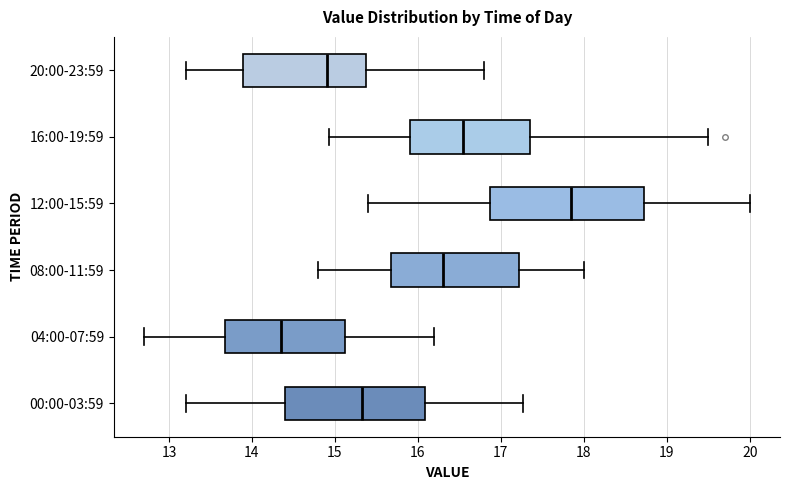

Reading bottom to top, read every box against the x-axis: the position of its median line, the range the box covers, and the ends of its whiskers. The values are not printed on the chart, so give them approximately, as read against the axis.

00:00-03:59: median 15.3, box 14.4 to 16.1, whiskers 13.2 to 17.3
04:00-07:59: median 14.4, box 13.7 to 15.1, whiskers 12.7 to 16.2
08:00-11:59: median 16.3, box 15.7 to 17.2, whiskers 14.8 to 18.0
12:00-15:59: median 17.9, box 16.9 to 18.7, whiskers 15.4 to 20.0
16:00-19:59: median 16.6, box 15.9 to 17.4, whiskers 14.9 to 19.5
20:00-23:59: median 14.9, box 13.9 to 15.4, whiskers 13.2 to 16.8